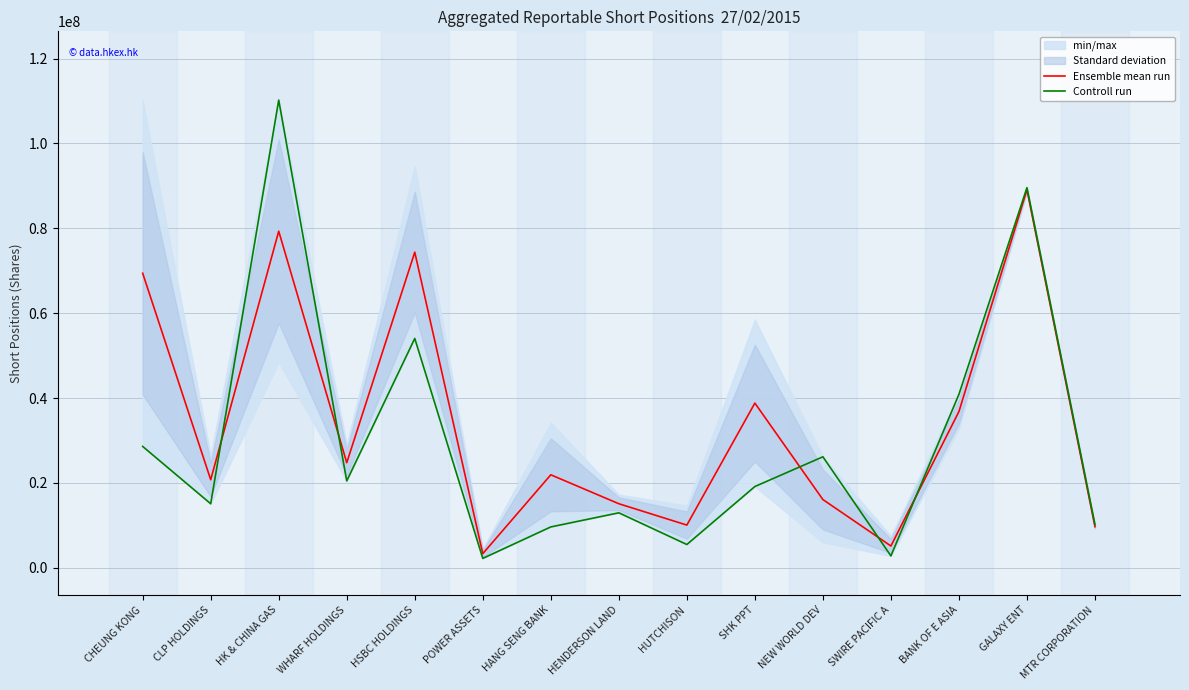

What is the lowest value of the Controll run series?

2219064.0